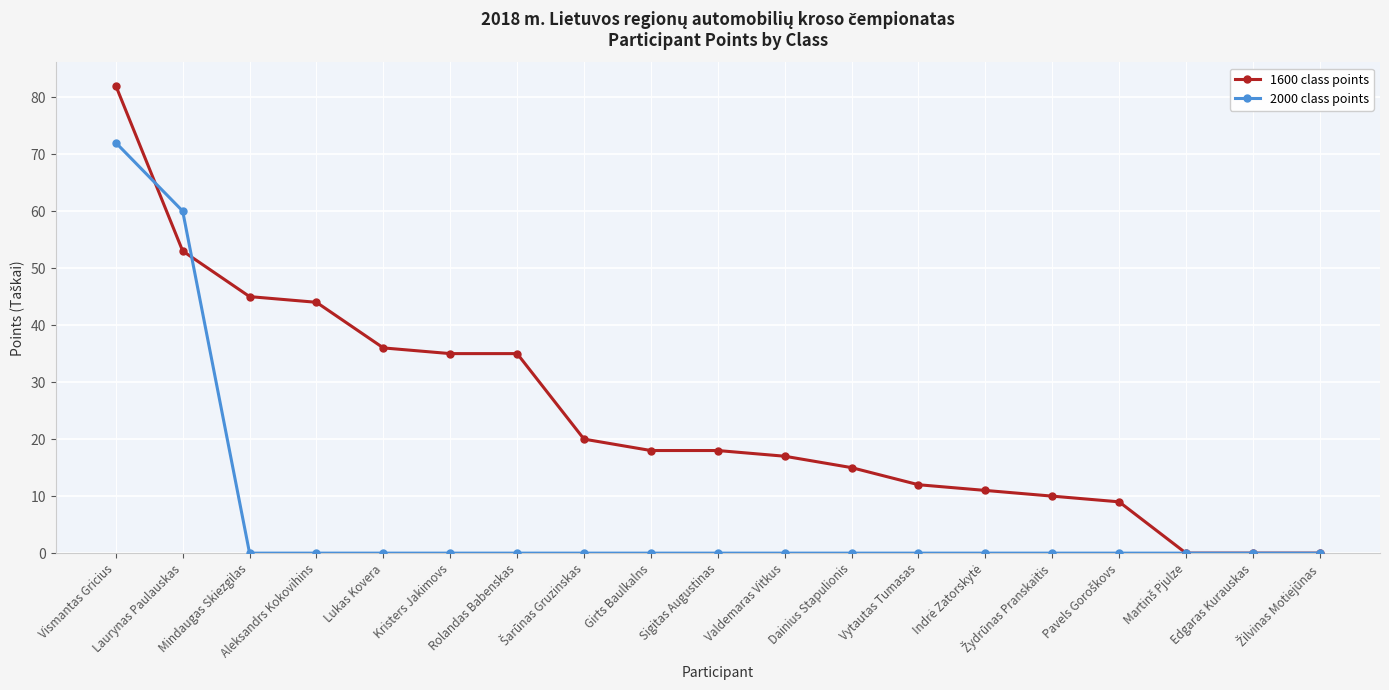

Count the number of categories in the chart.

19